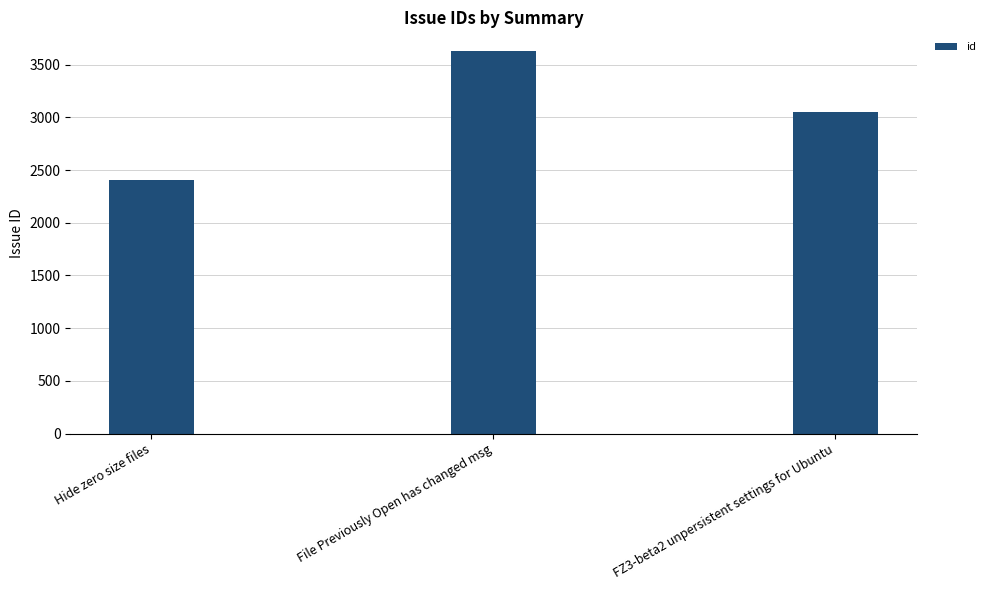

At which category does the chart reach its minimum across all series?

Hide zero size files